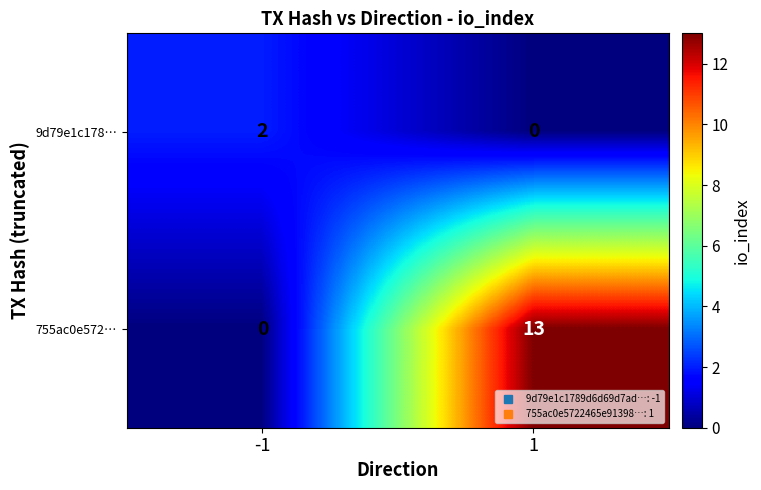

Reading right to left, extract all data points from this chart.

9d79e1c178…: 1=0	-1=2
755ac0e572…: 1=13	-1=0